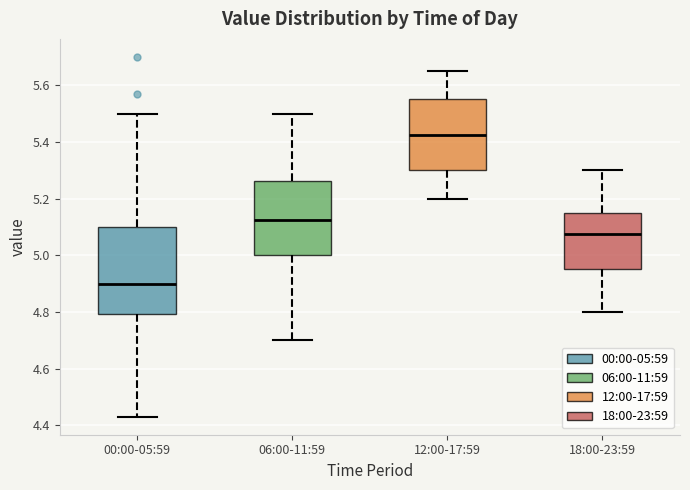

Which box has the lowest median line?

00:00-05:59